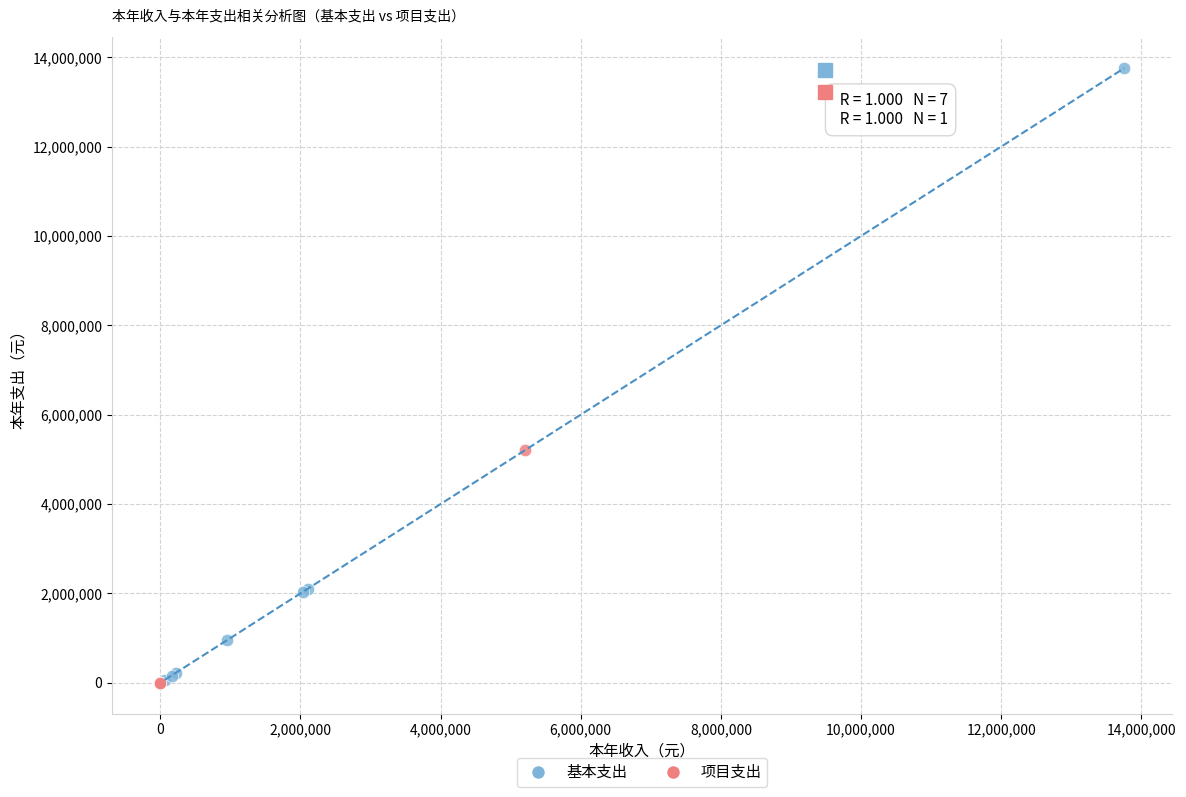

Which series contains the highest Y value?

基本支出